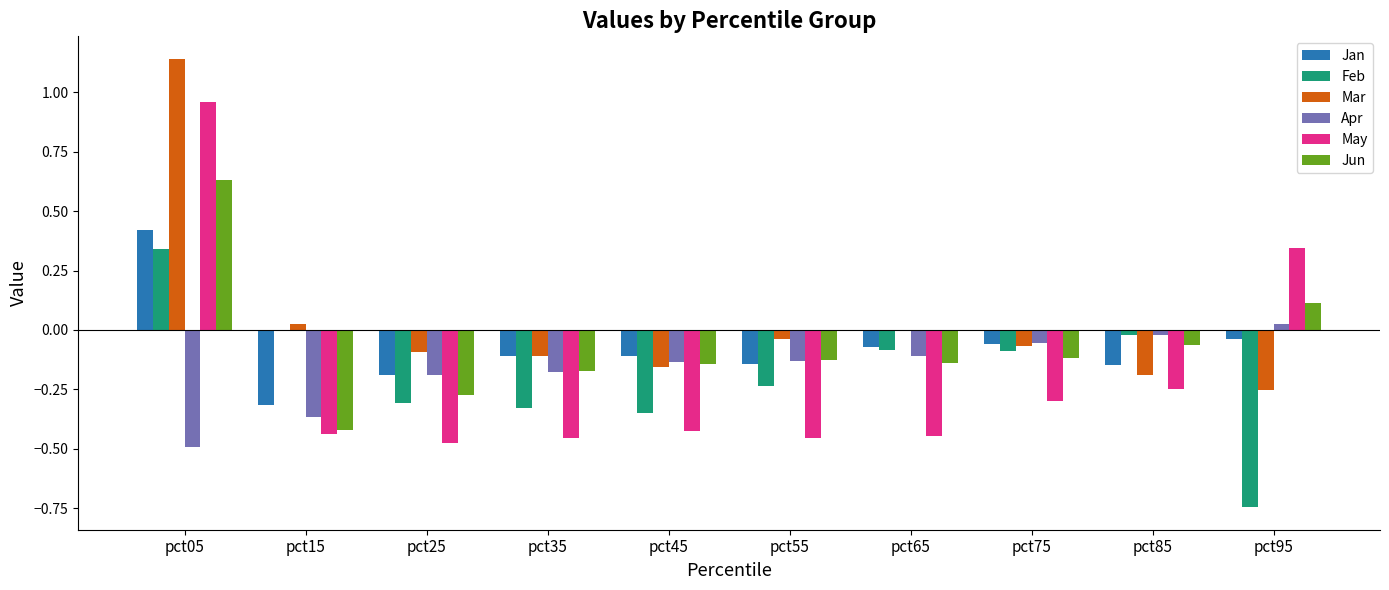

Which series has the largest total across all categories?

Mar